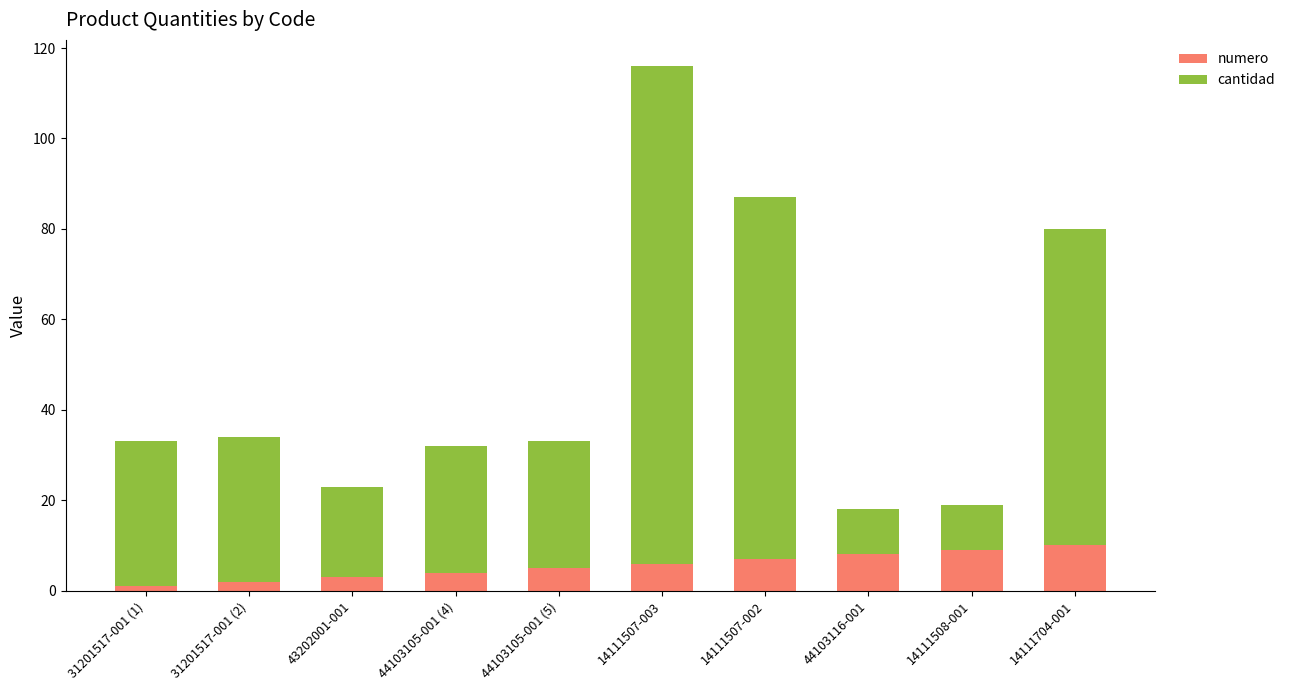

What is the sum of all numero values?

55